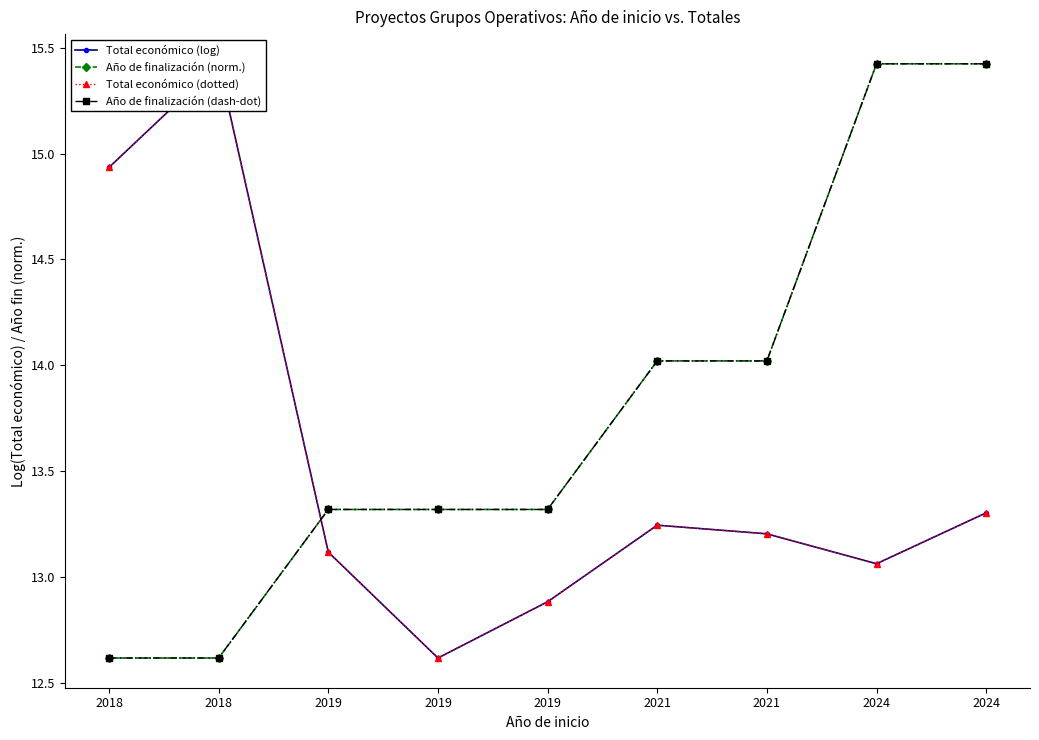

At which label does Año de finalización (dash-dot) first exceed 13?

2019